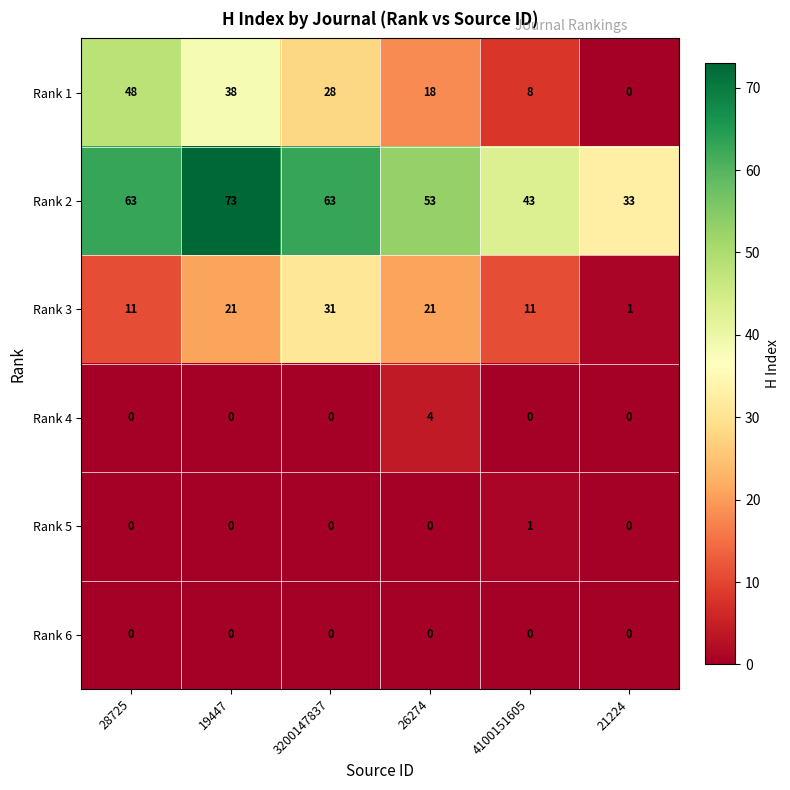

What is the maximum value shown in the chart?

73